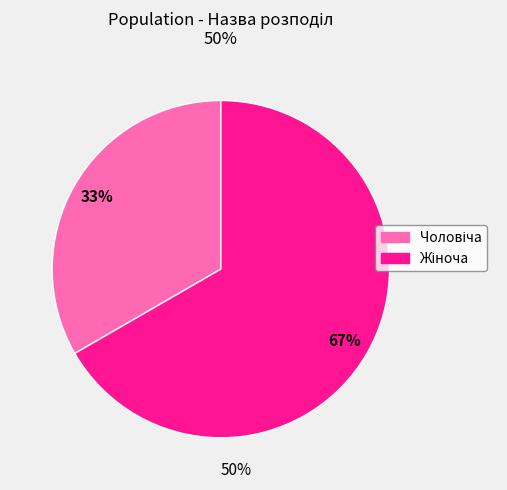

To the nearest percent, what is the average slice percentage?

50%